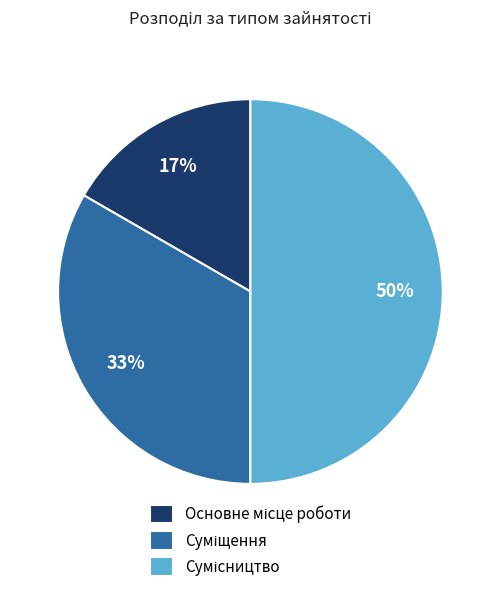

To the nearest percent, what is the average slice percentage?

33%